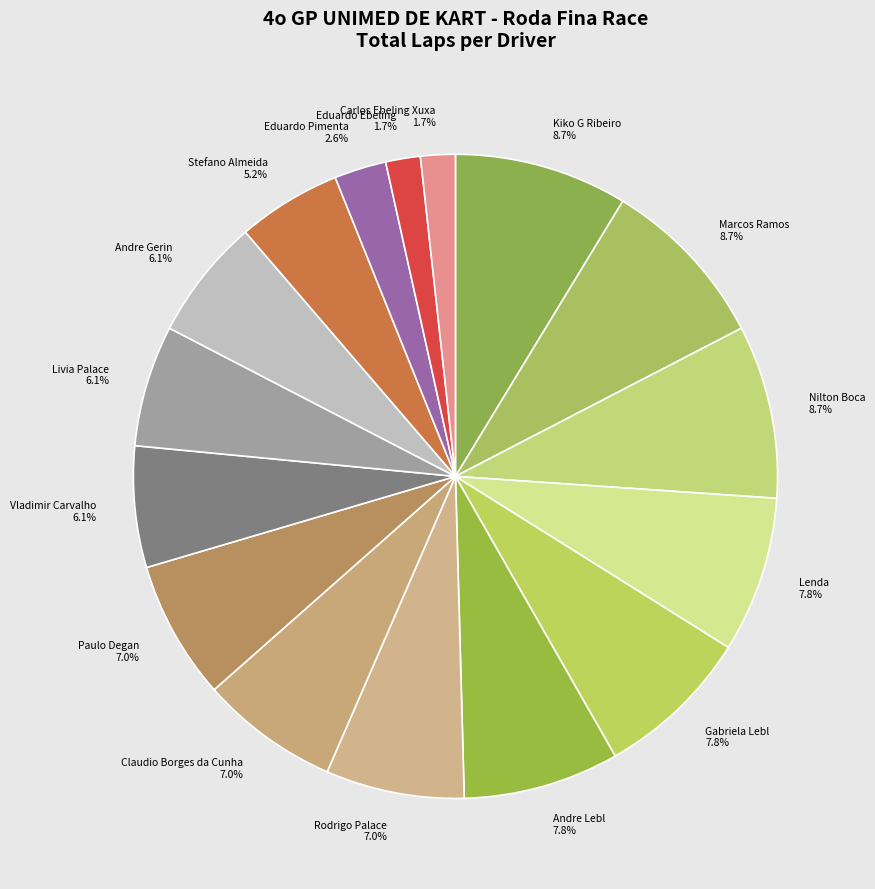

Count the number of slices in the pie.

16